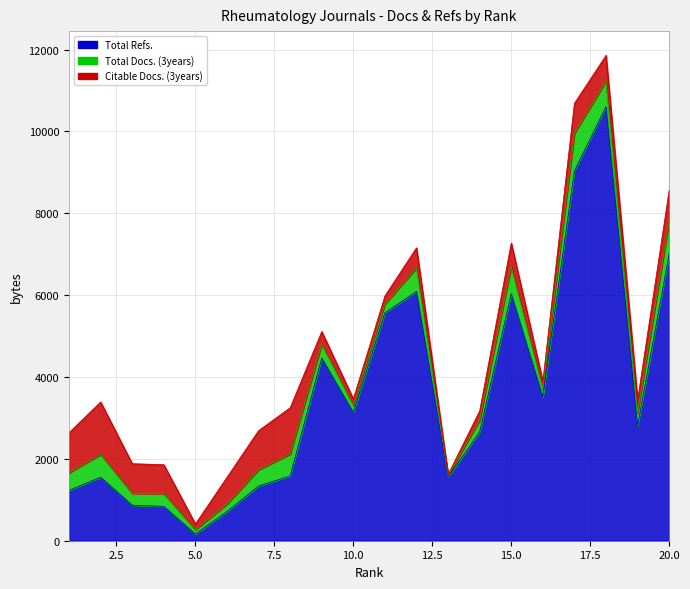

Which series changed the most between 13 and 16?

Total Refs.